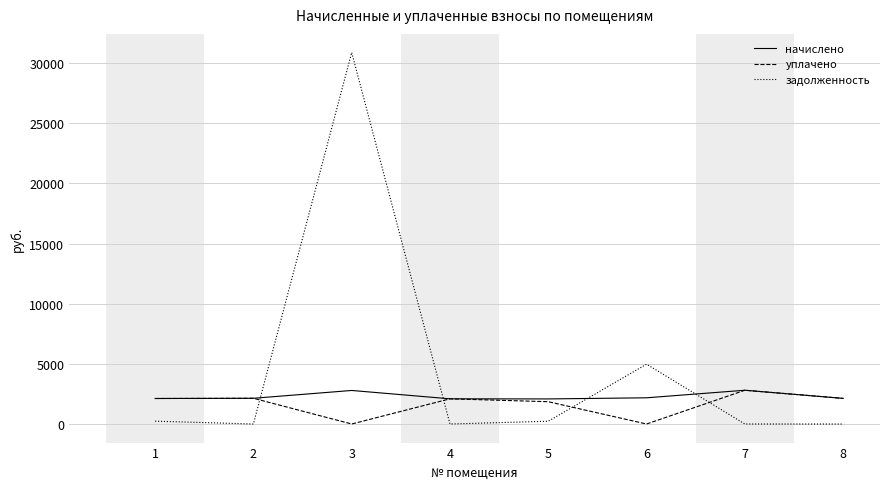

Where does the начислено series first go above 2138?

2